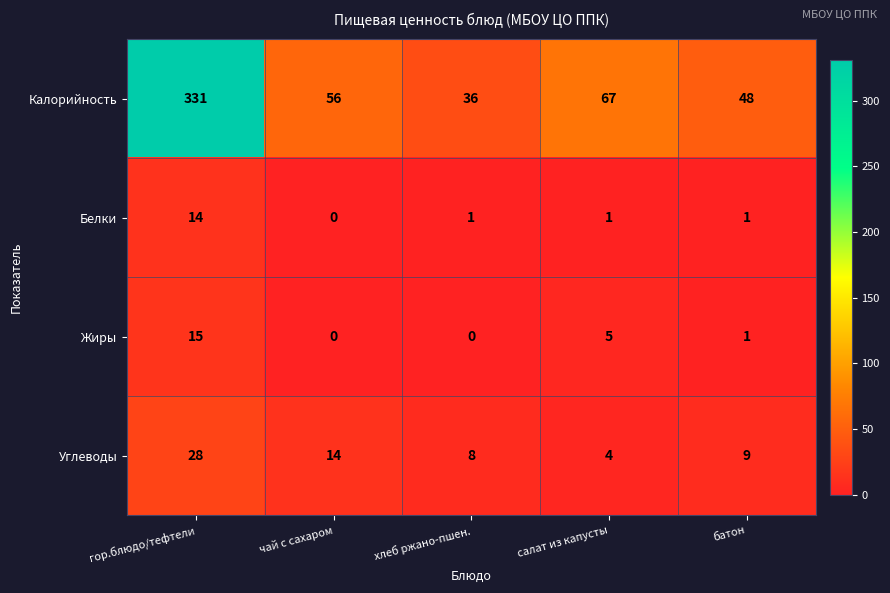

Which series changed the most between чай с сахаром and батон?

Калорийность